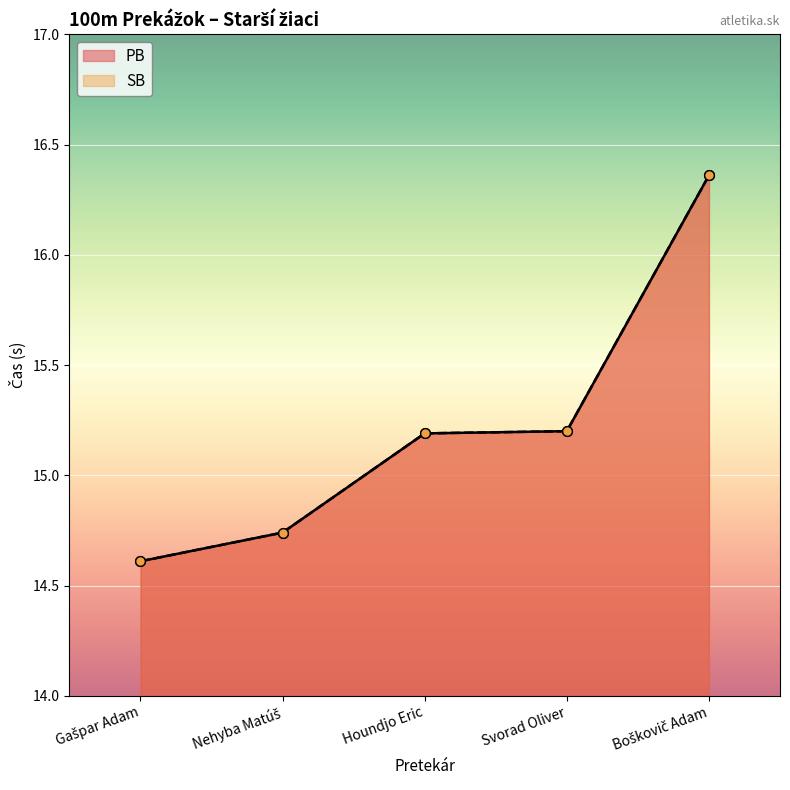

What are all the series names shown in the legend?

PB, SB